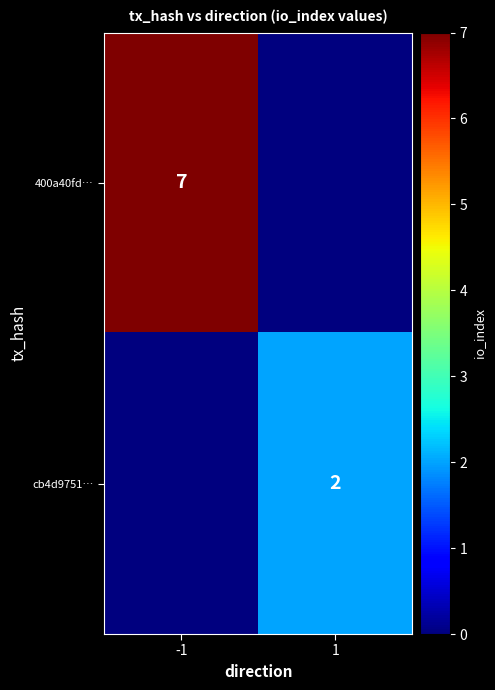

Is it true that 400a40fd… equals 5 at -1?

False